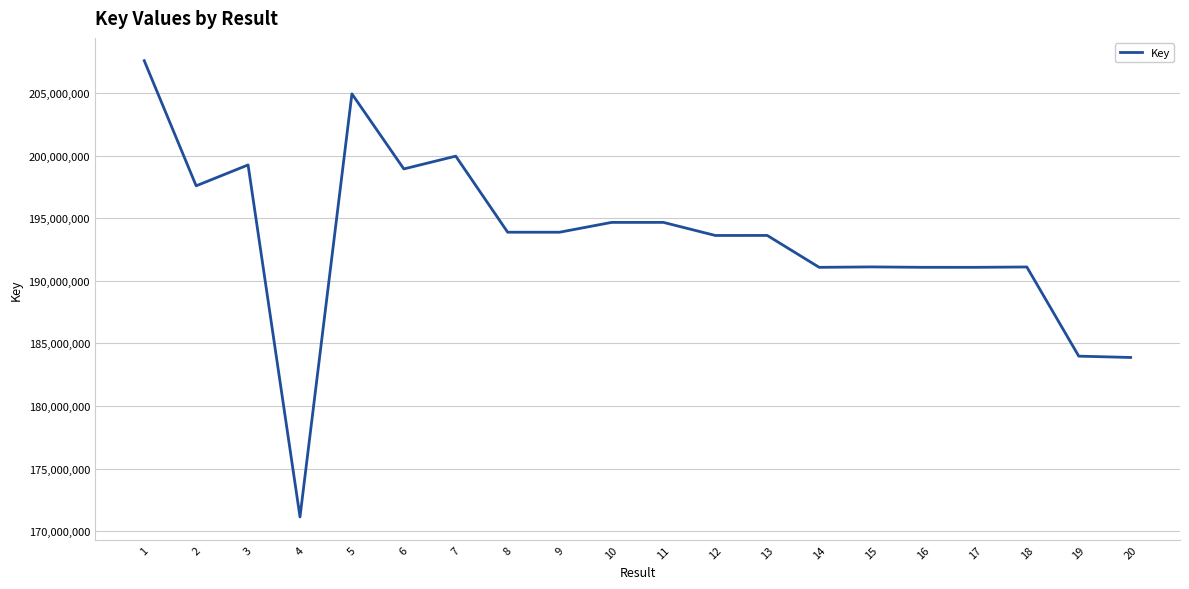

Where is the first local maximum?

3